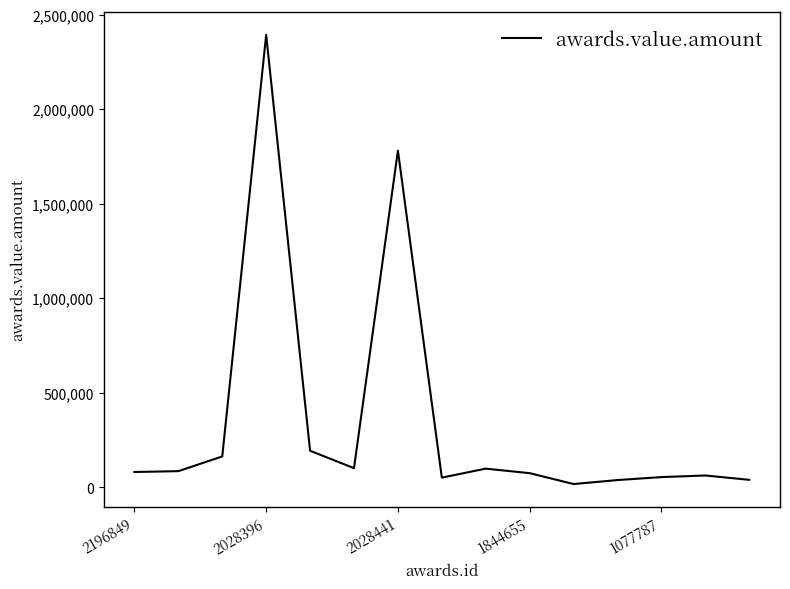

What is the maximum value shown in the chart?

2393200.0